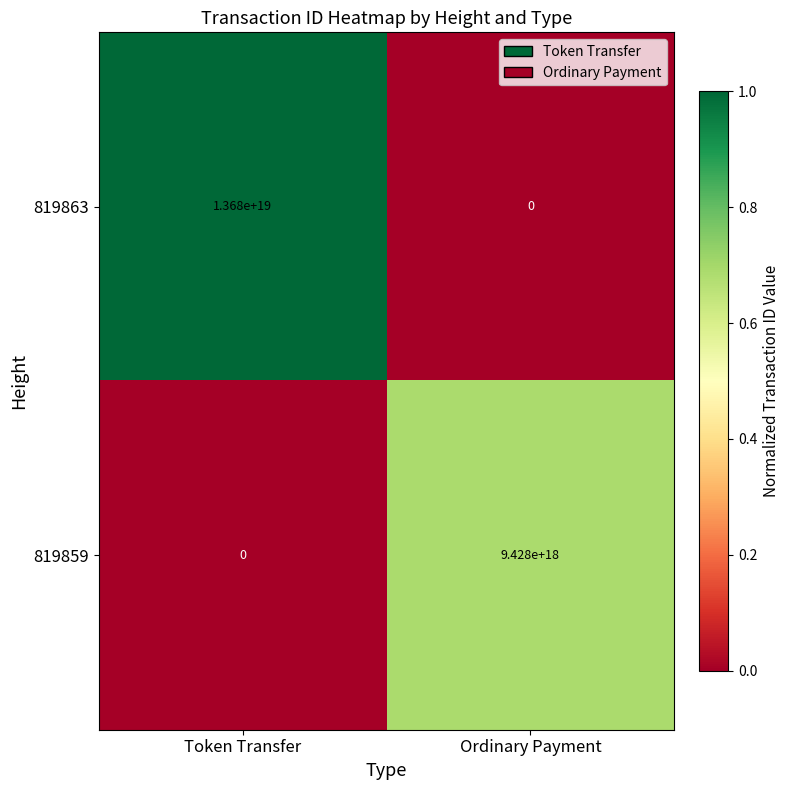

At which category is the sum across all series the highest?

Token Transfer